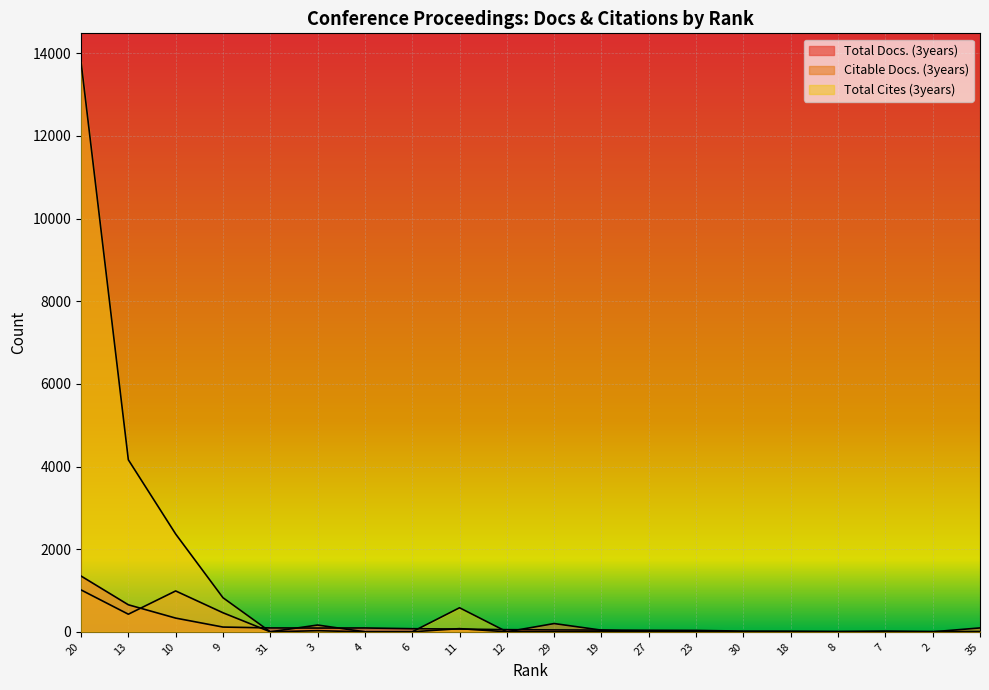

What position from the left is 12?

10